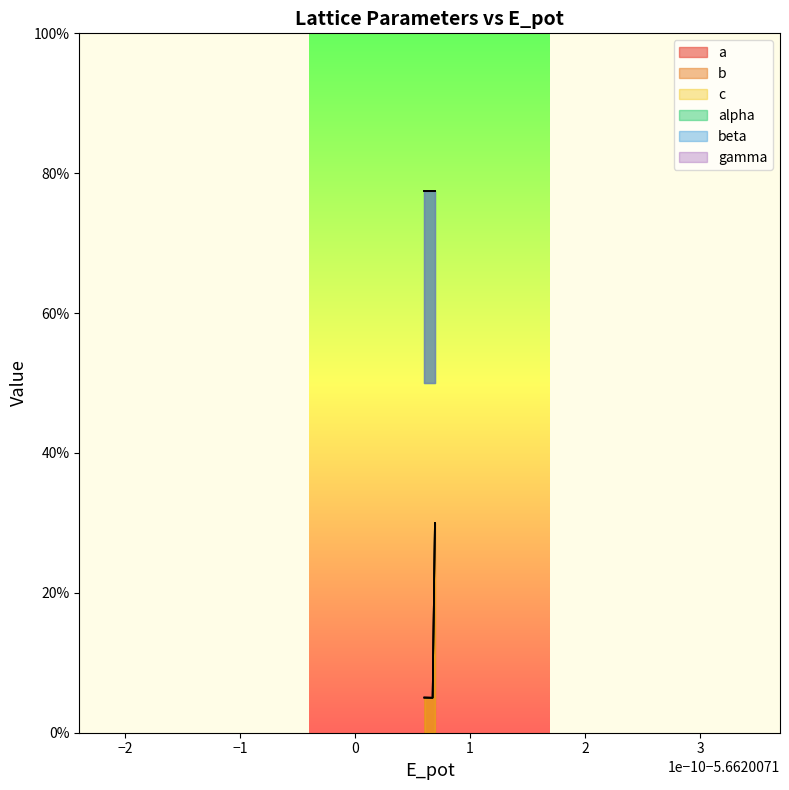

How many values in the a series exceed 5?

2